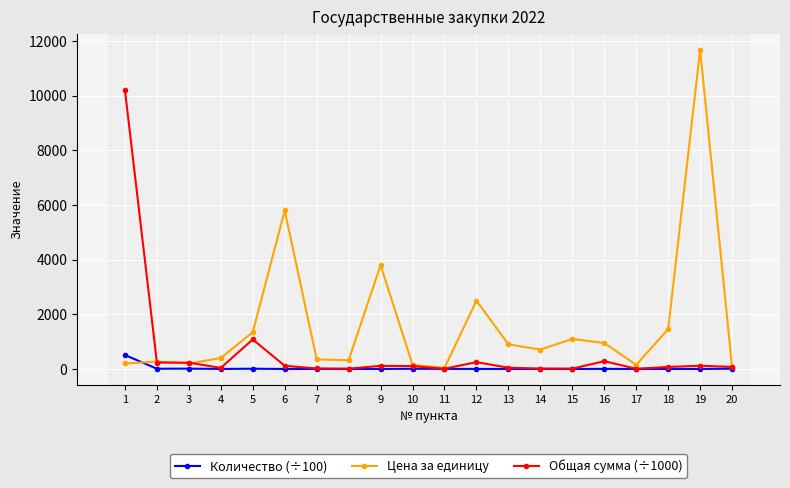

What is the spread (max minus min) of values at 1?

10000.0